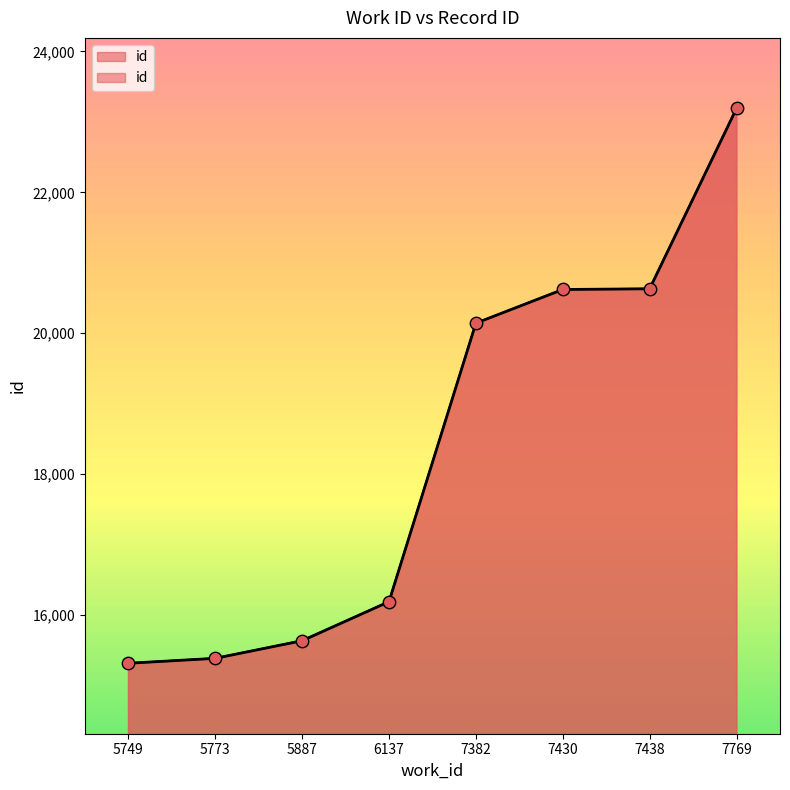

What is the change in value from 6137 to 7769?

+7002